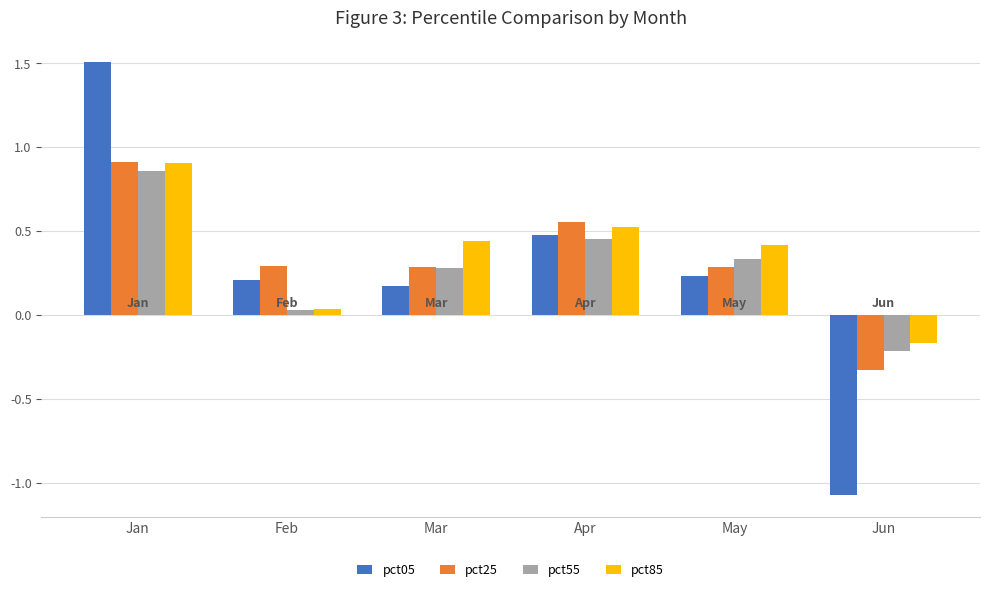

What are all the series names shown in the legend?

pct05, pct25, pct55, pct85